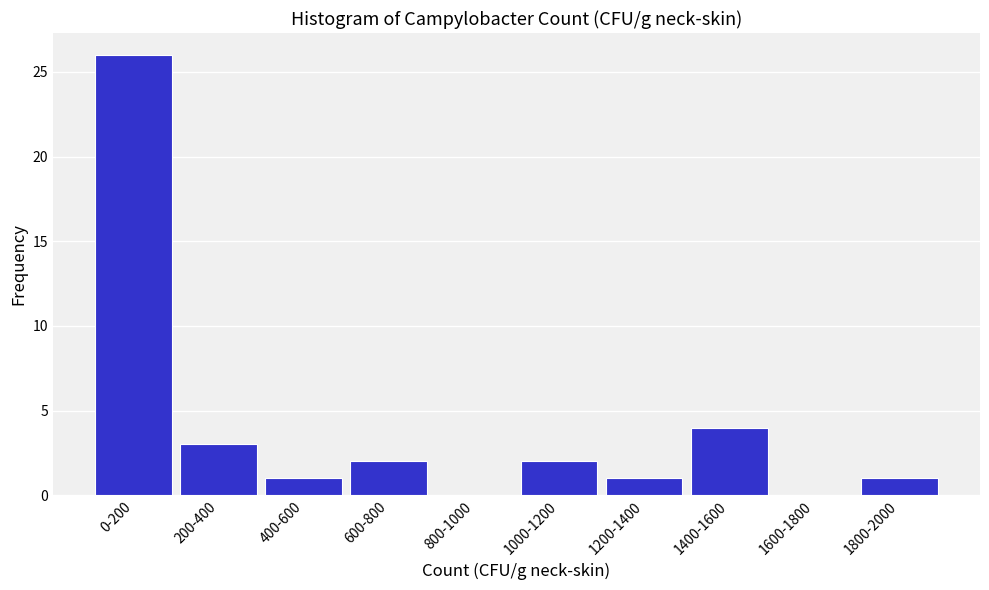

Reading right to left, what are all the values shown in this chart?

1800-2000=1	1600-1800=0	1400-1600=4	1200-1400=1	1000-1200=2	800-1000=0	600-800=2	400-600=1	200-400=3	0-200=26